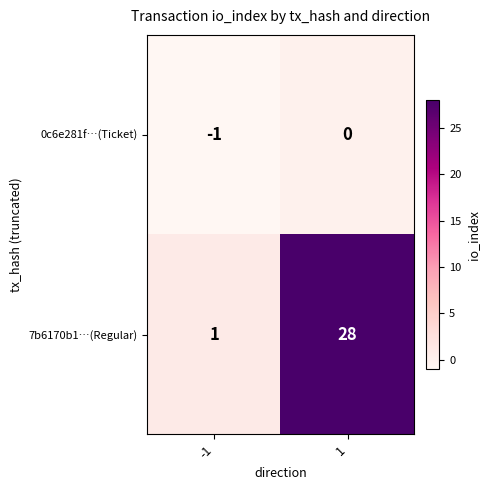

Which series changed the most between -1 and 1?

7b6170b1…(Regular)